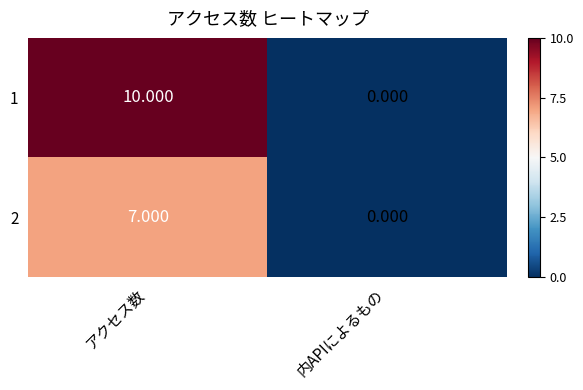

At which category does the chart reach its minimum across all series?

内APIによるもの